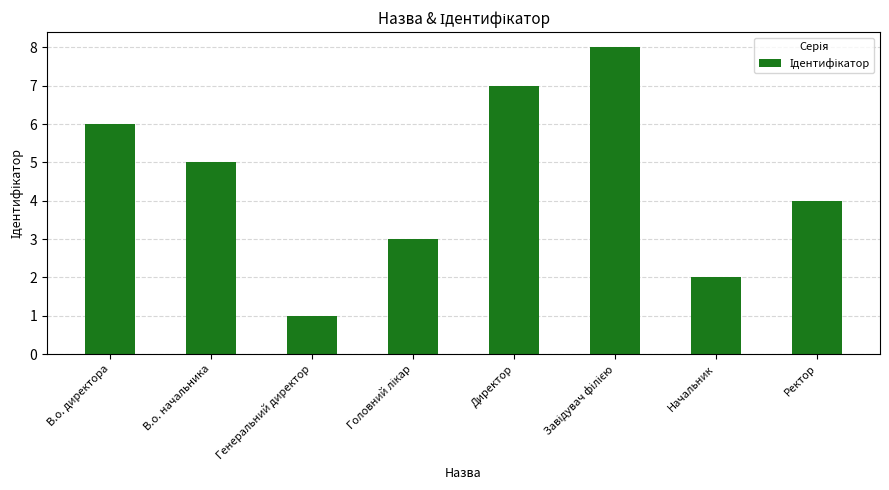

What is the greatest value displayed?

8